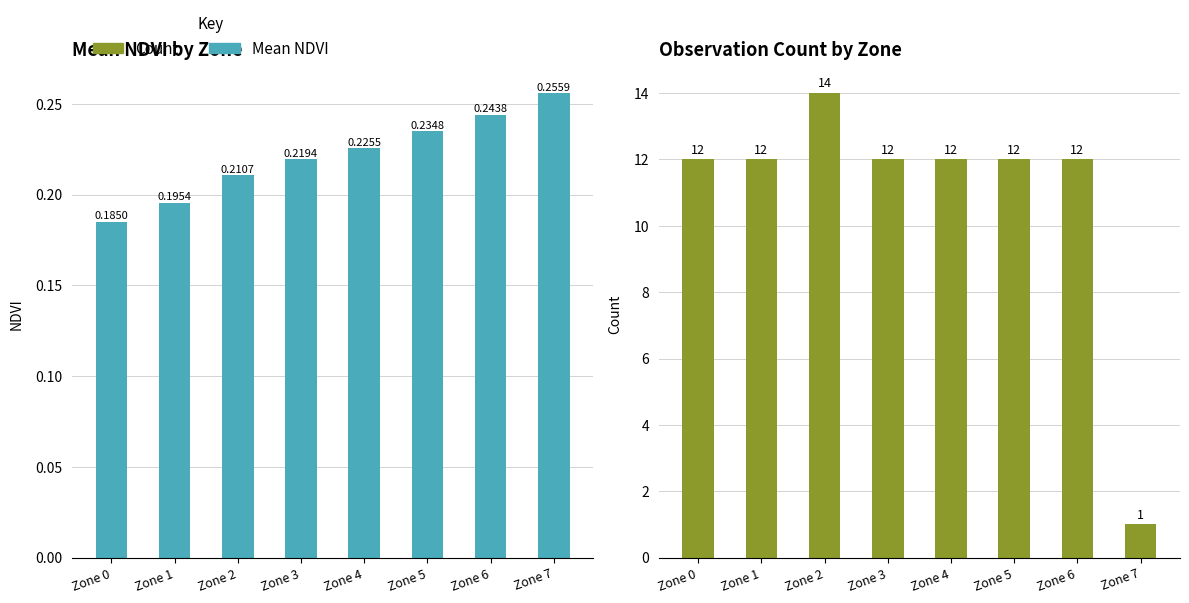

Reading left to right, transcribe all the data shown in this chart.

Mean NDVI: Zone 0=0.2	Zone 1=0.2	Zone 2=0.2	Zone 3=0.2	Zone 4=0.2	Zone 5=0.2	Zone 6=0.2	Zone 7=0.3
Count: Zone 0=12.0	Zone 1=12.0	Zone 2=14.0	Zone 3=12.0	Zone 4=12.0	Zone 5=12.0	Zone 6=12.0	Zone 7=1.0